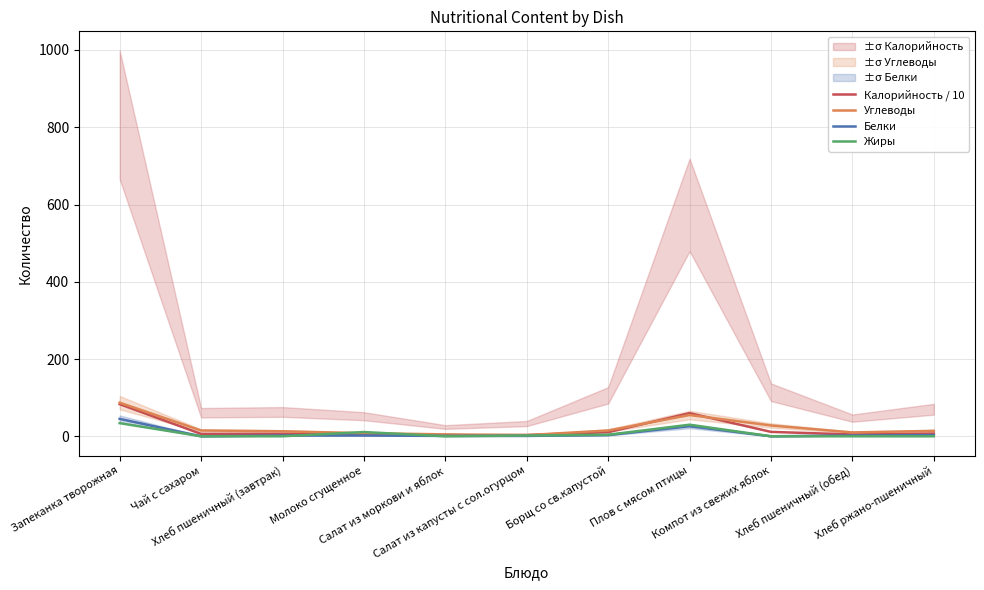

Does the chart display data point markers on the line(s)?

No